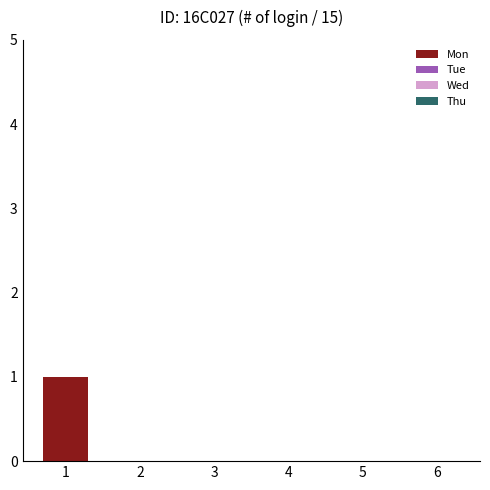

True or false: the data shows 0 at 4.

True